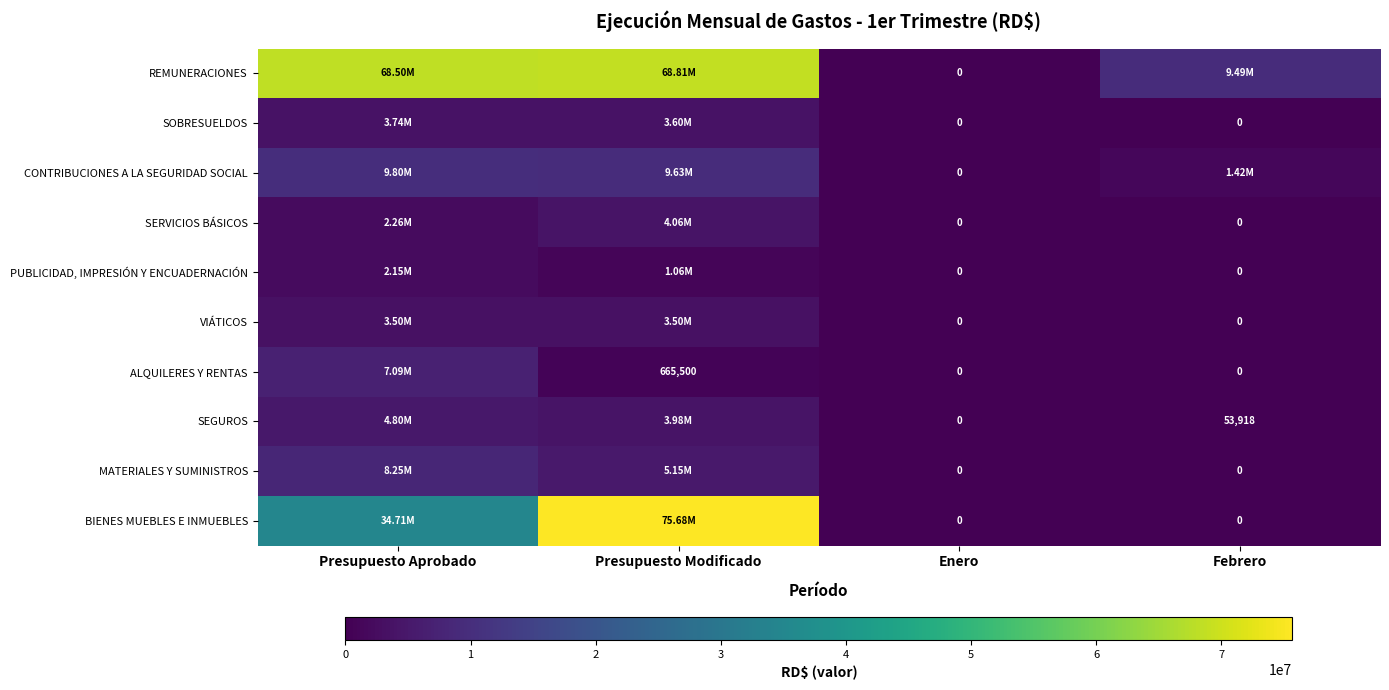

What is the maximum value shown in the chart?

75677632.7